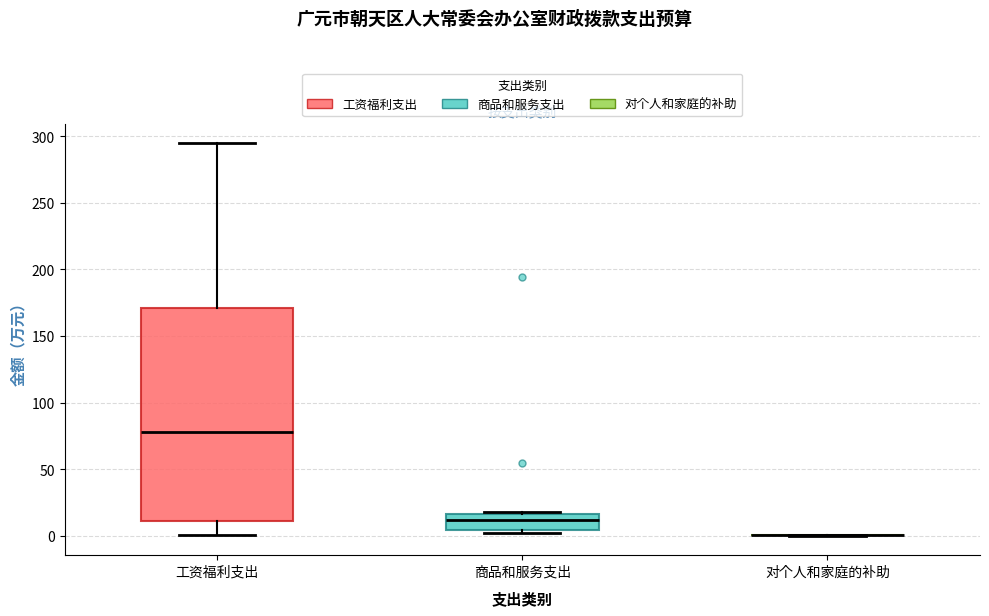

Reading left to right, transcribe this box plot: for each box, give where its median line is, the range the box spans, and where its two whiskers end, as read against the y-axis. The values are not printed on the chart, so give them approximately, as read against the axis.

工资福利支出: median 80, box 10 to 170, whiskers 0 to 295
商品和服务支出: median 10, box 5 to 15, whiskers 0 to 20
对个人和家庭的补助: box collapsed to a line at 0, whiskers 0 to 0